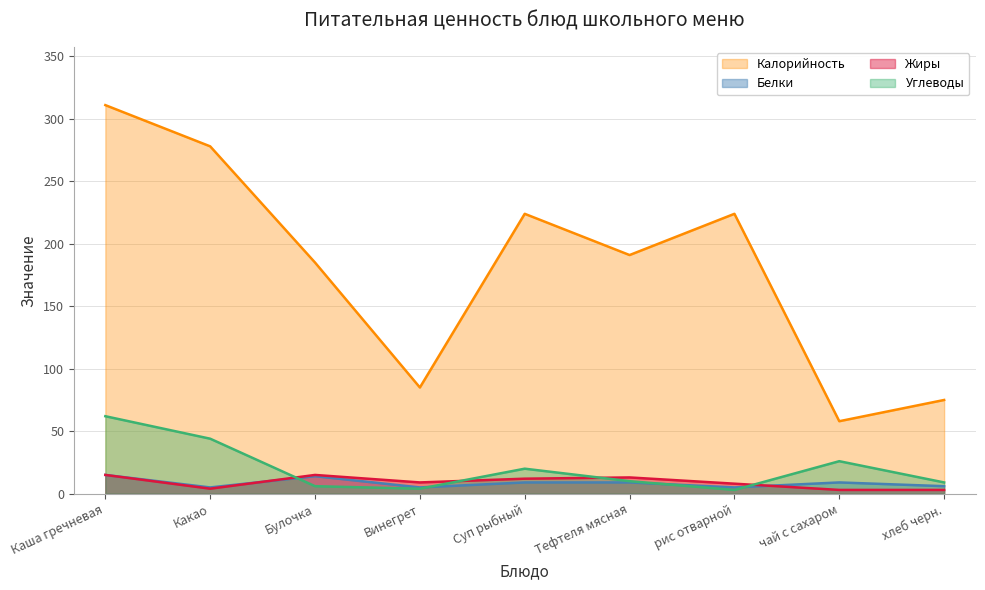

True or false: Жиры and Калорийность cross at least once.

False